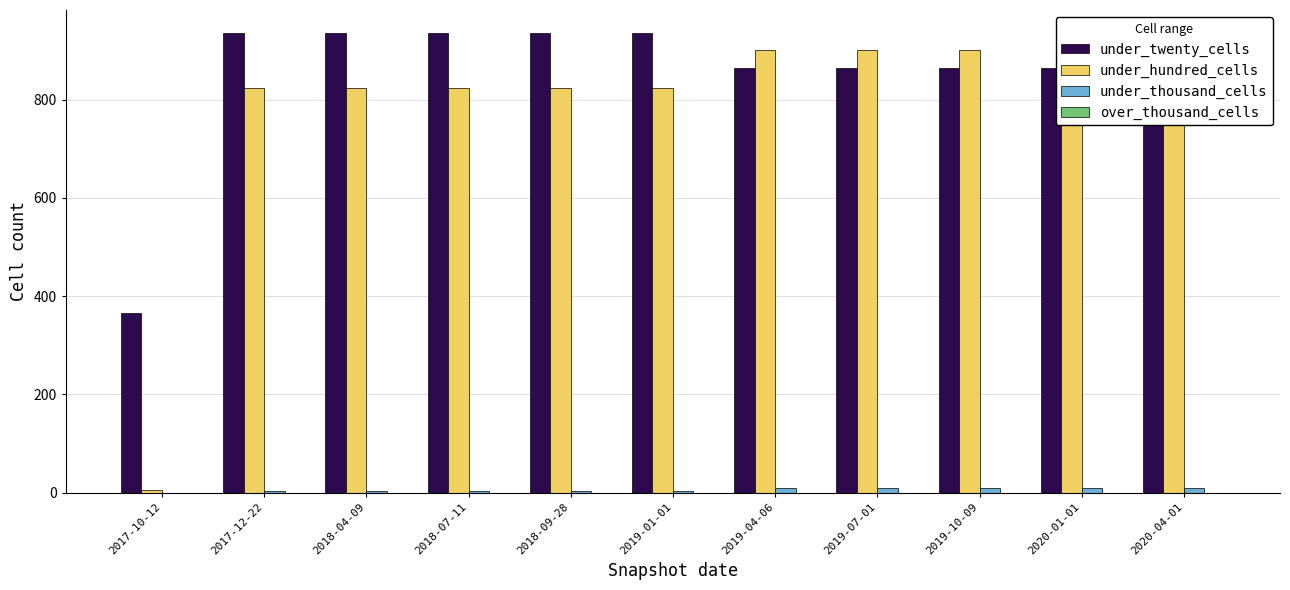

Which label corresponds to the smallest value in the chart?

2017-10-12